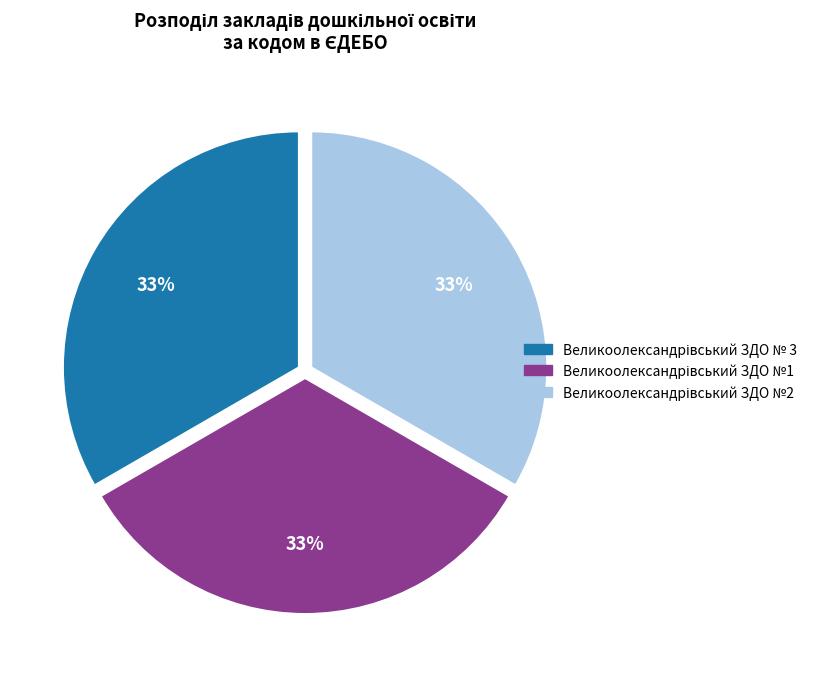

Does any single category account for the majority?

No